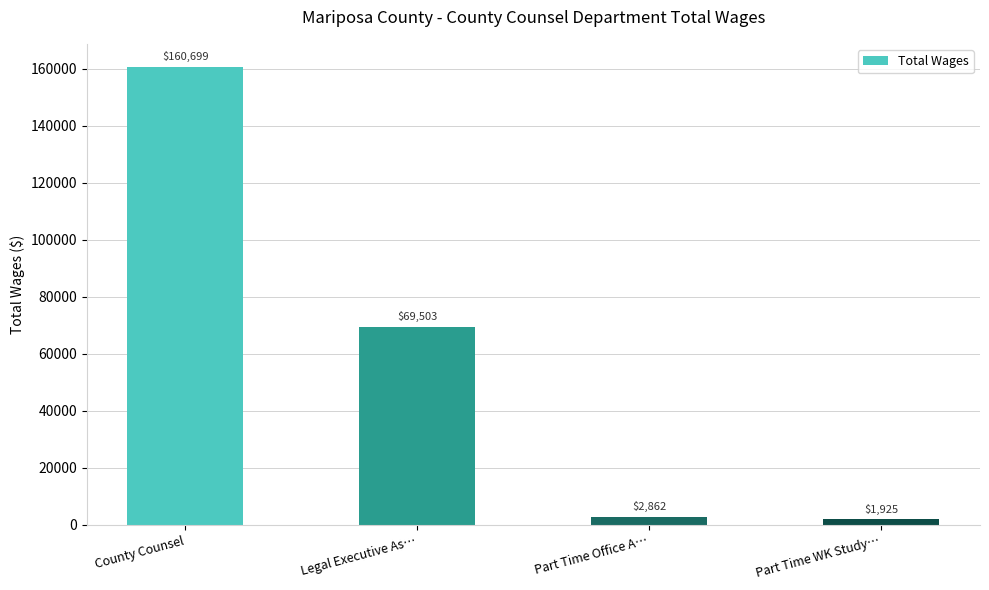

What position from the right is Part Time Office A…?

2